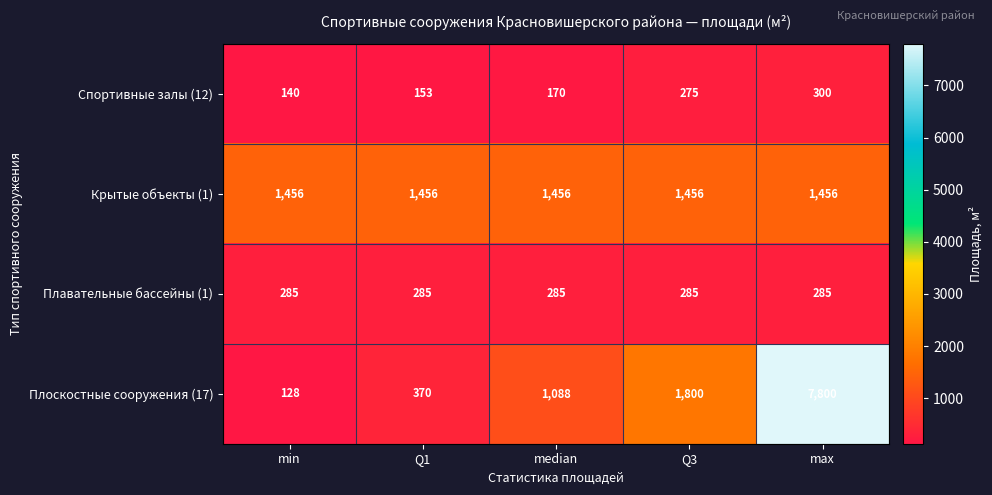

At how many categories does at least one series exceed 4972?

1